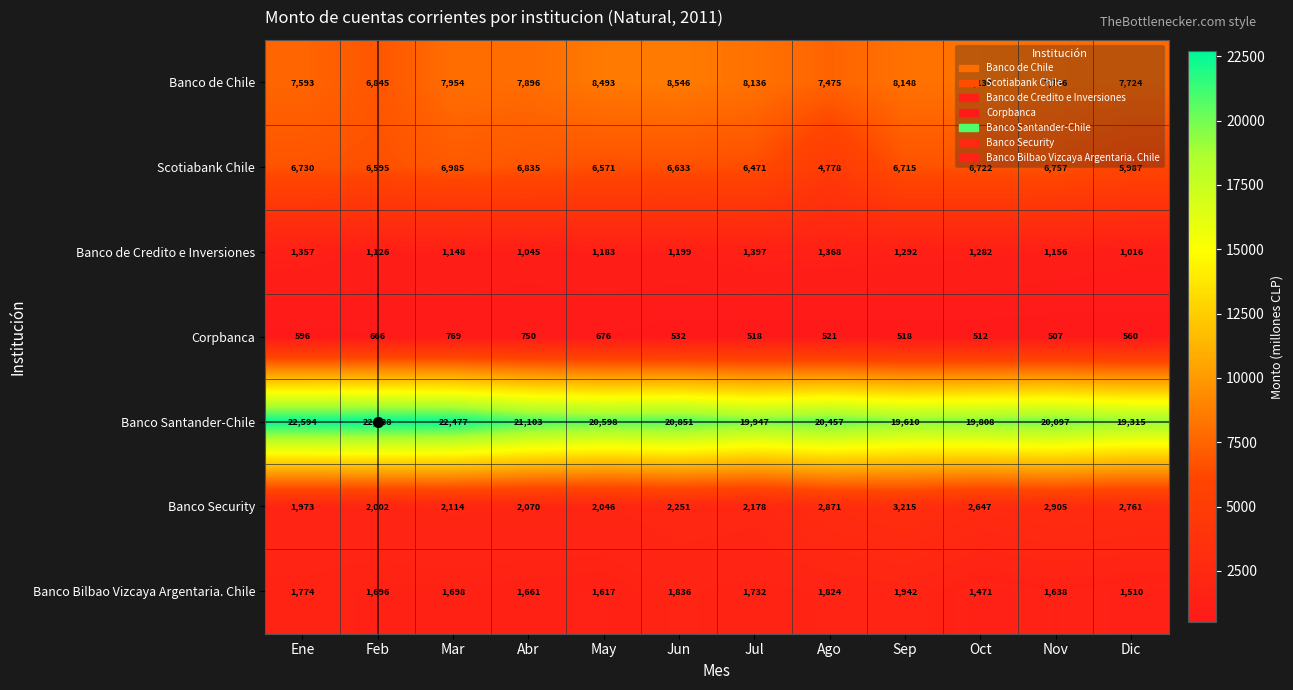

What is the maximum value shown in the chart?

22688